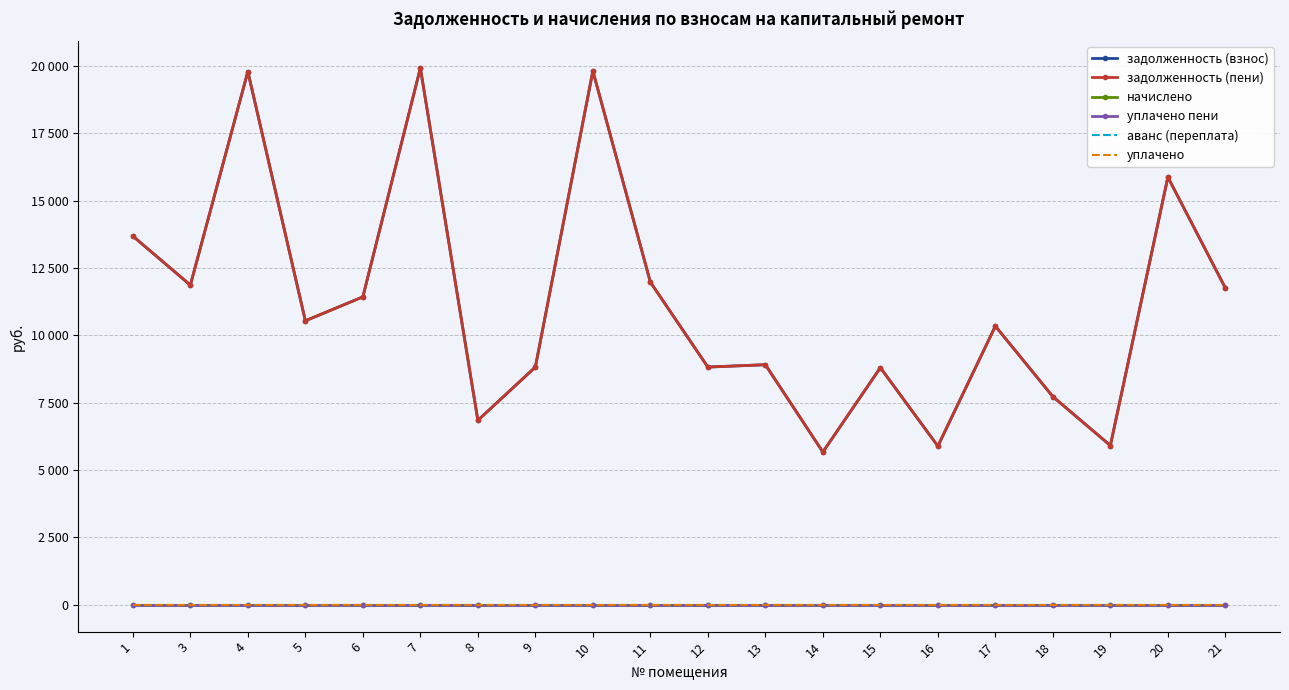

Does the chart have visible grid lines?

Yes